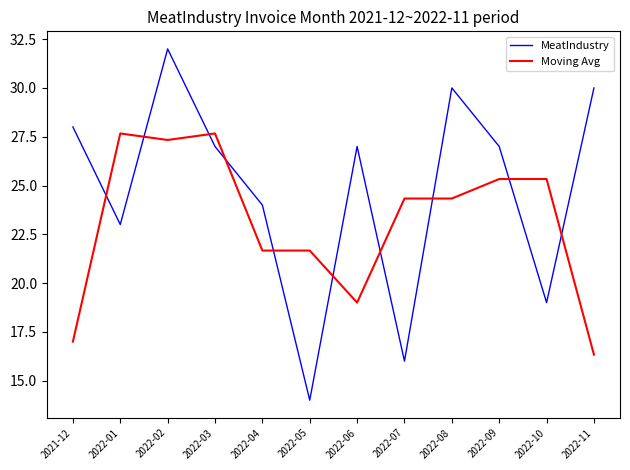

At which category is the sum across all series the highest?

2022-02